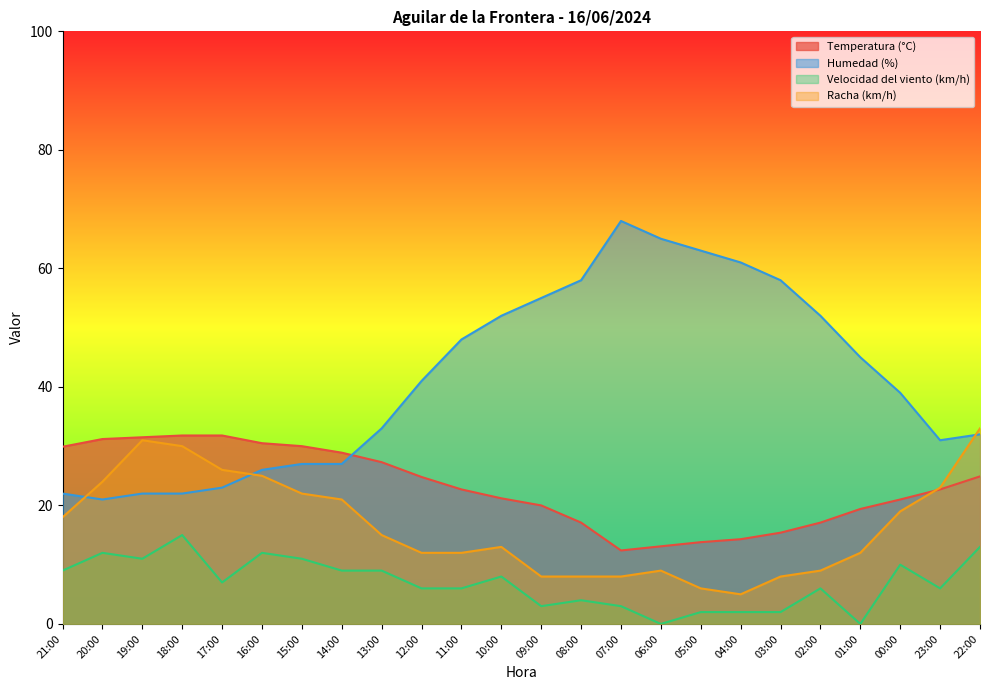

Does the chart display data point markers on the line(s)?

No